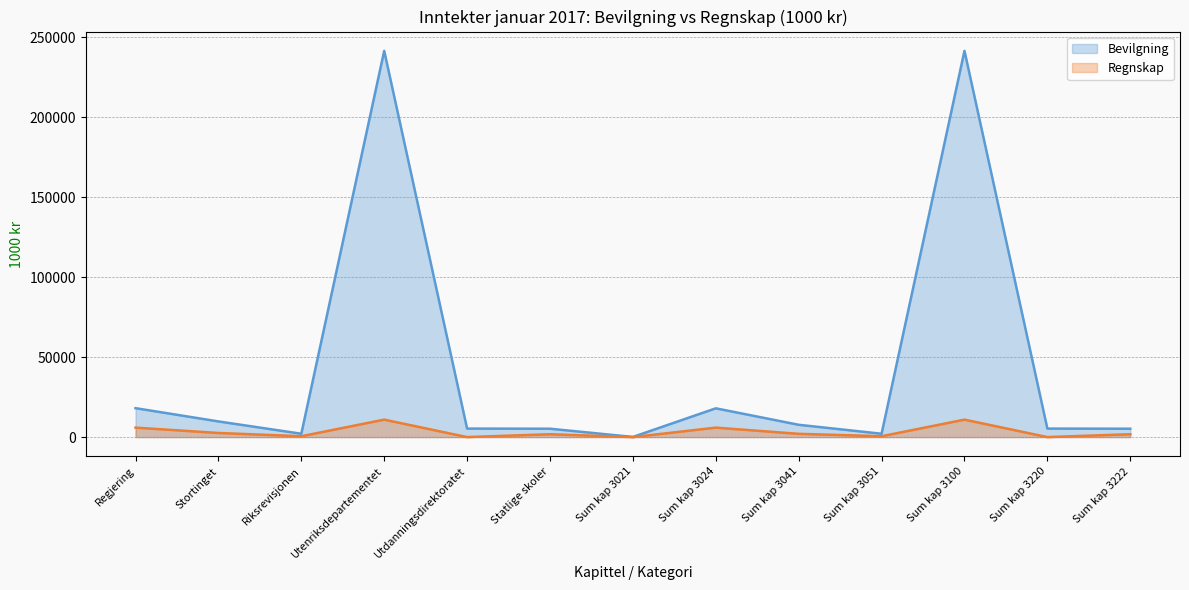

True or false: Bevilgning (line) has a value of 8944.4 at Statlige skoler.

False